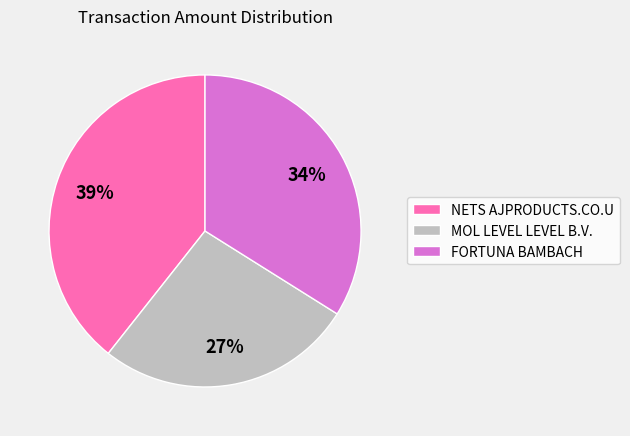

To the nearest percent, what is the difference between the FORTUNA BAMBACH and MOL LEVEL LEVEL B.V. slice percentages?

7%